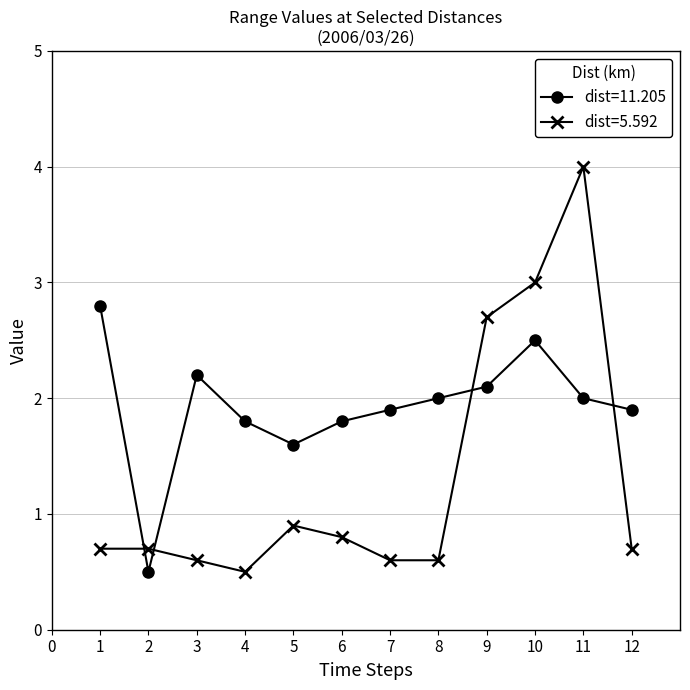

What is the average value of the dist=11.205 series?

1.9